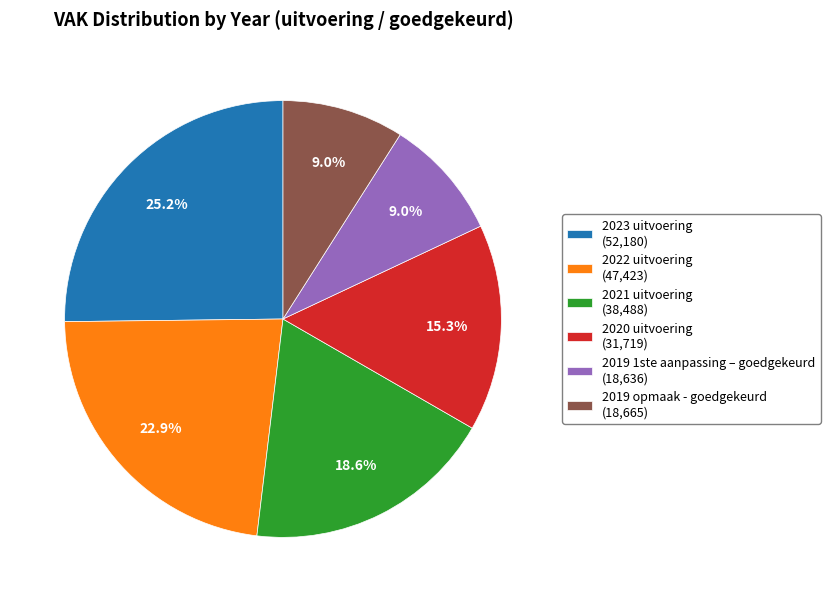

Is it true that 2020 uitvoering is 8% of the pie?

False